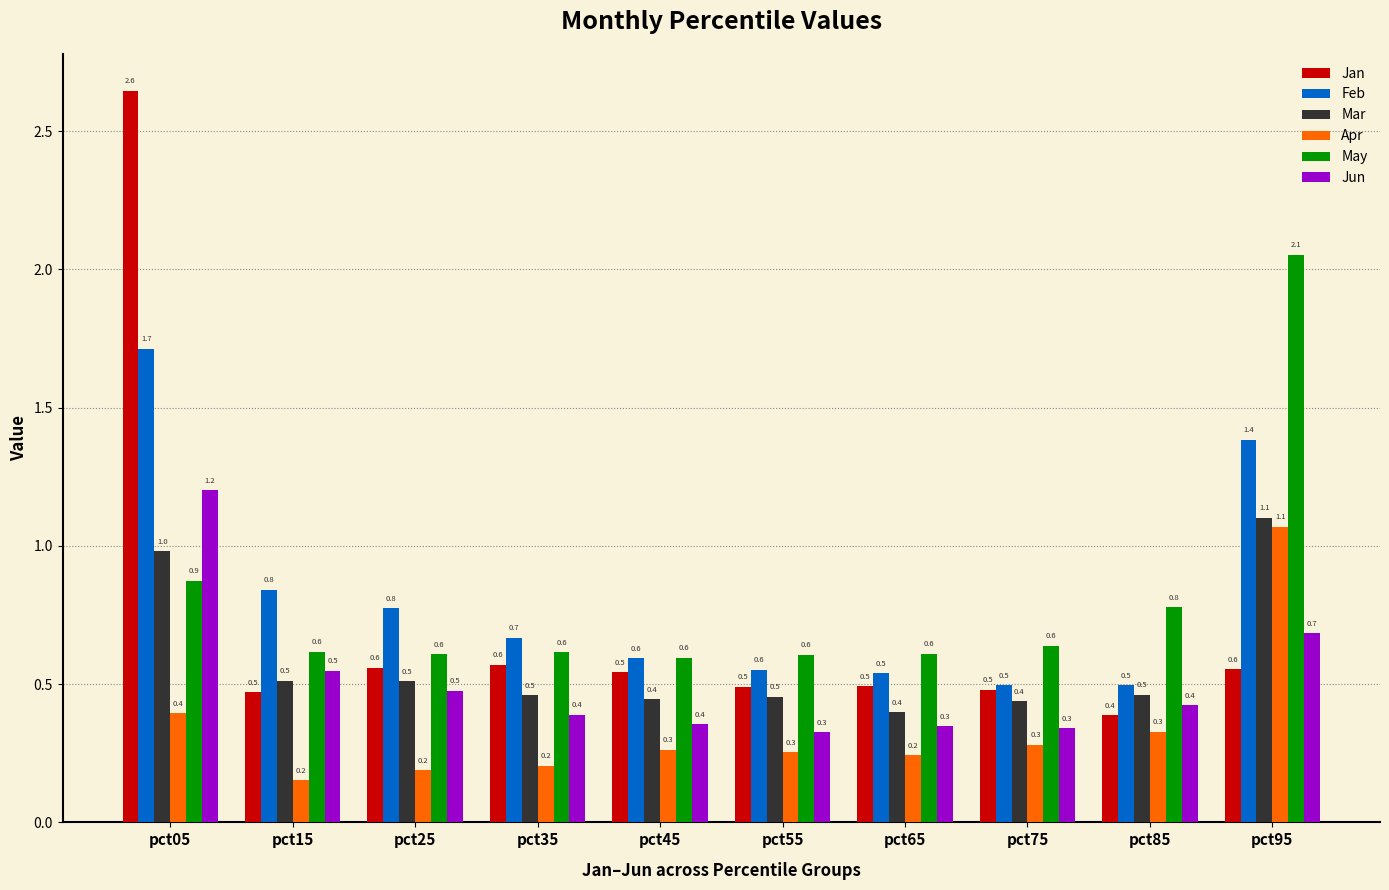

What is the value of the Jun bar at the 10th from the left?

0.7